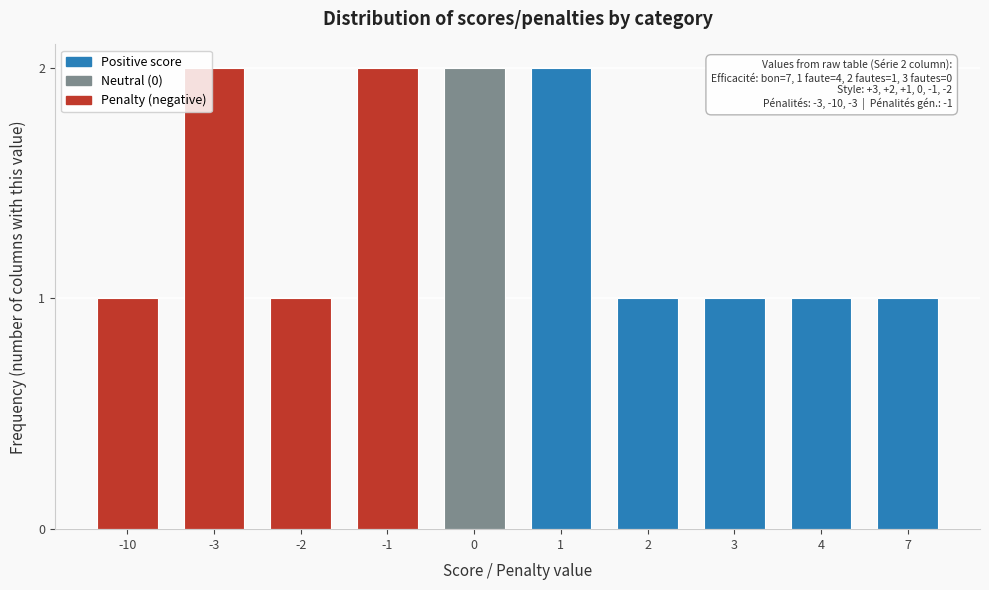

Reading left to right, extract all data points from this chart.

1	2	1	2	2	2	1	1	1	1